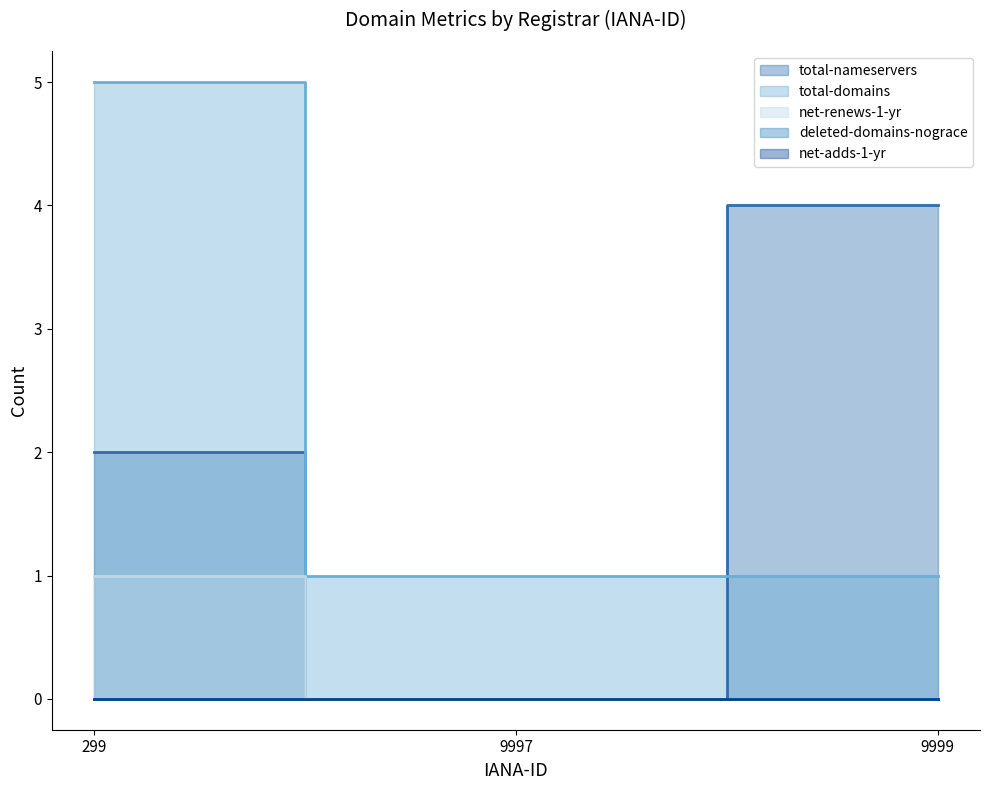

Where is net-renews-1-yr nearest to the value 0?

9997